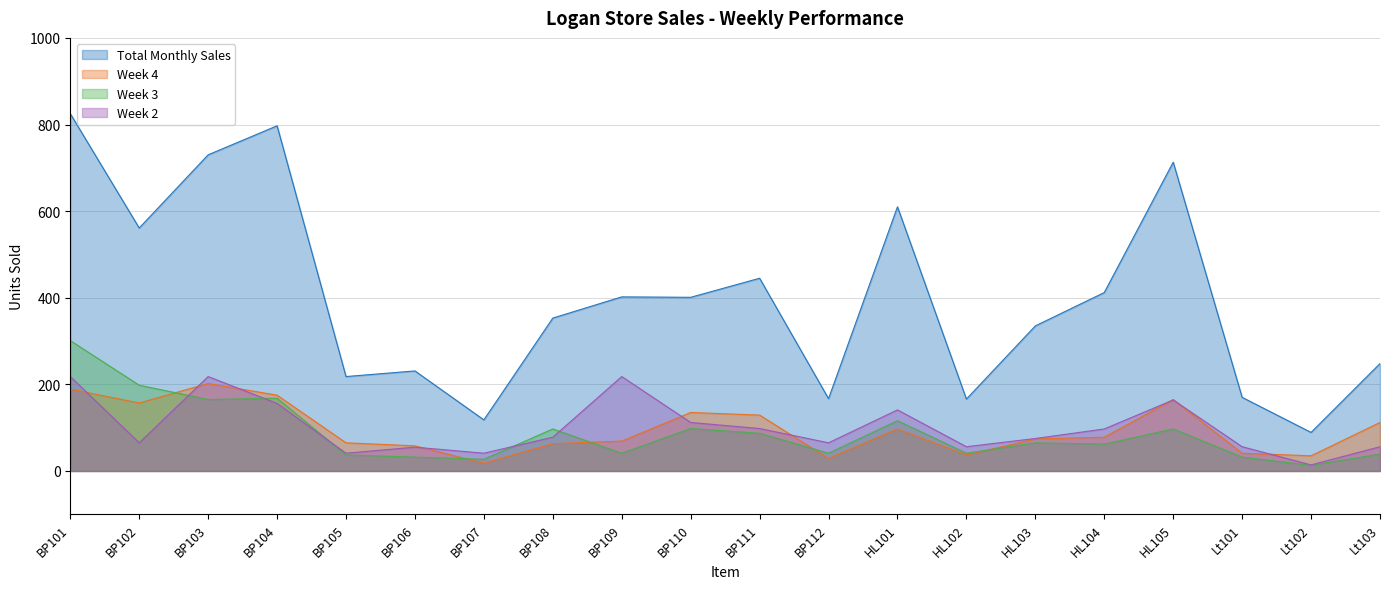

What is the label of the 18th point from the right?

BP103